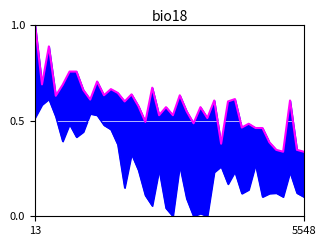

True or false: col_9 and col_7 intersect in this chart.

False